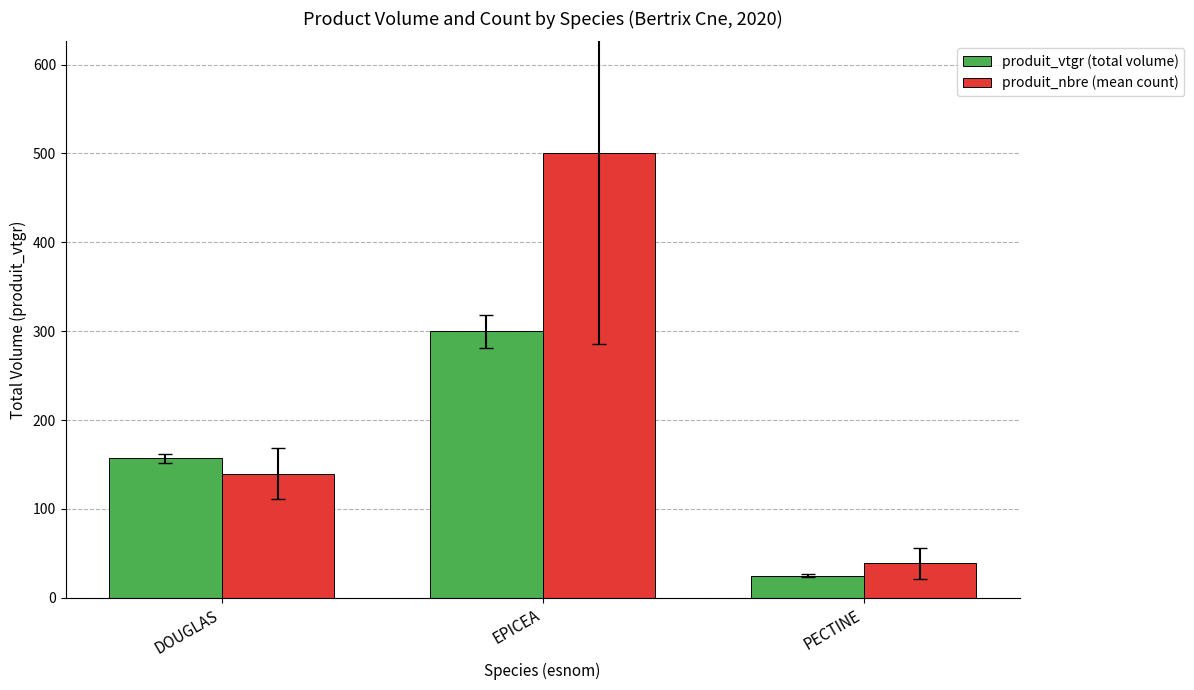

True or false: produit_vtgr (total volume) has a value of 25.0 at PECTINE.

True